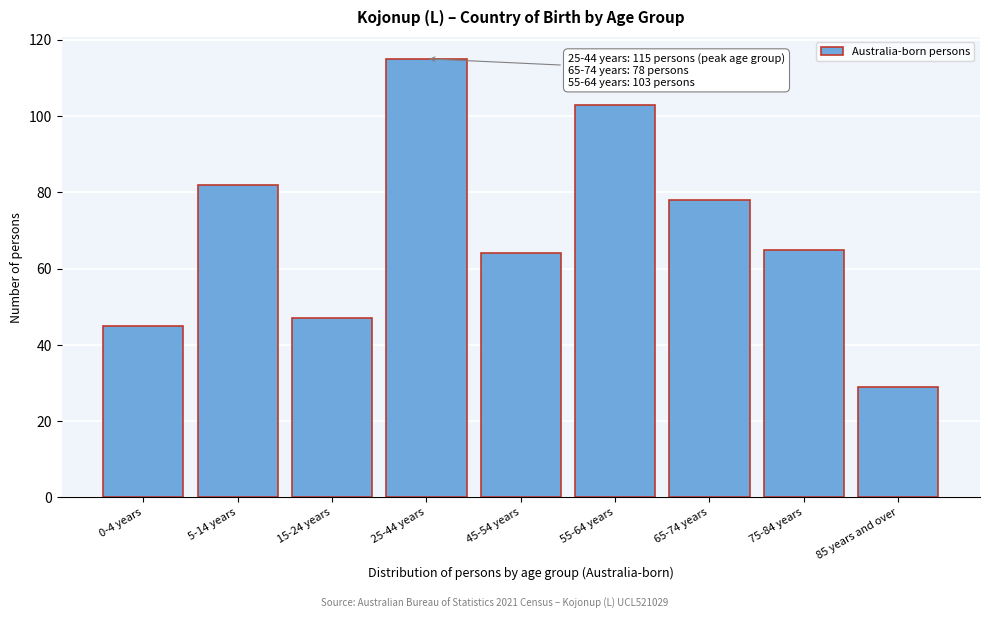

Reading left to right, extract all data points from this chart.

45	82	47	115	64	103	78	65	29